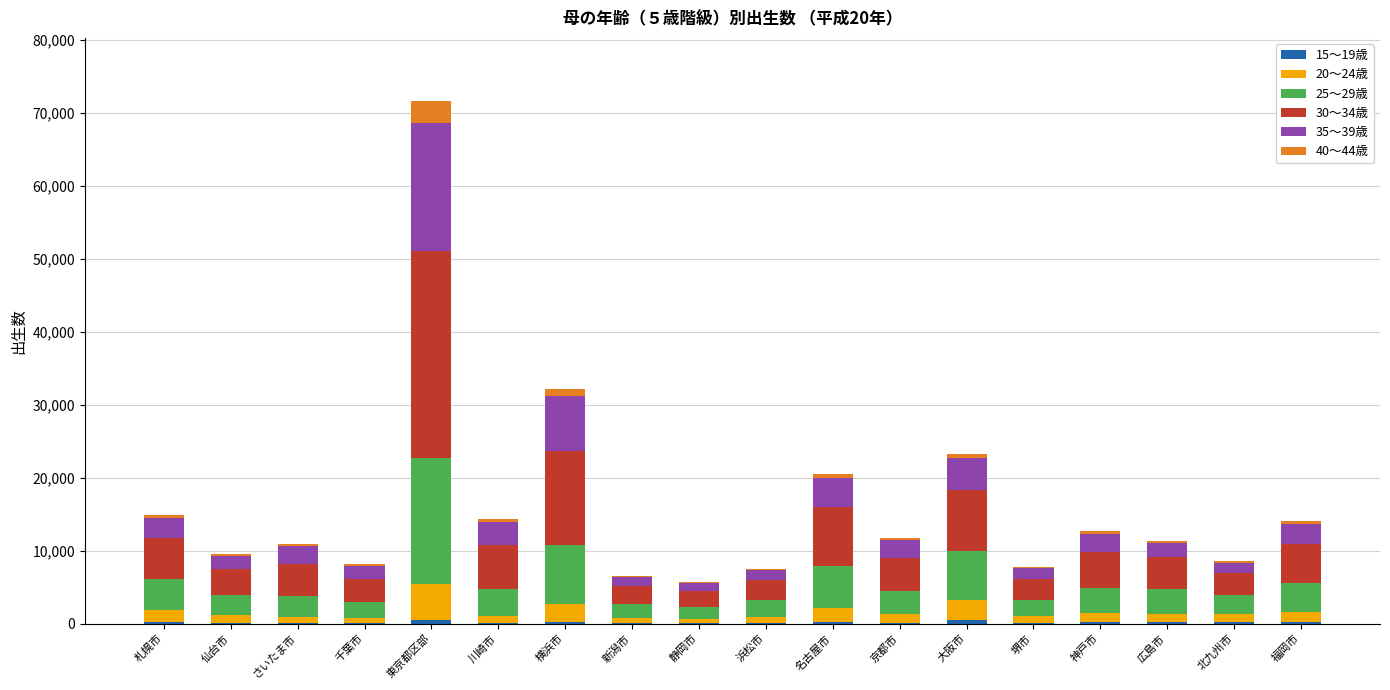

At which category is the sum across all series the highest?

東京都区部